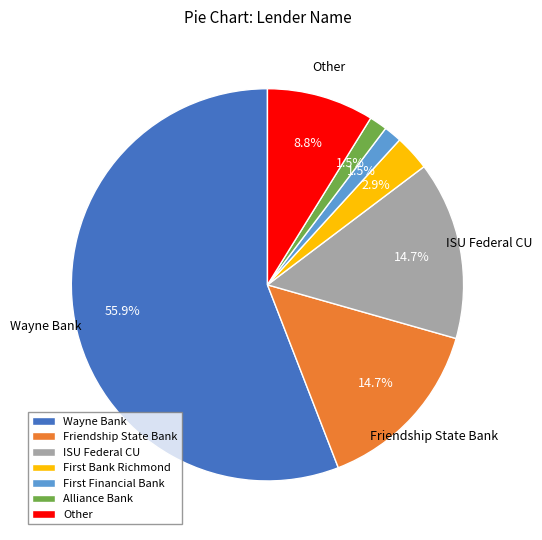

To the nearest percent, what is the average slice percentage?

14%